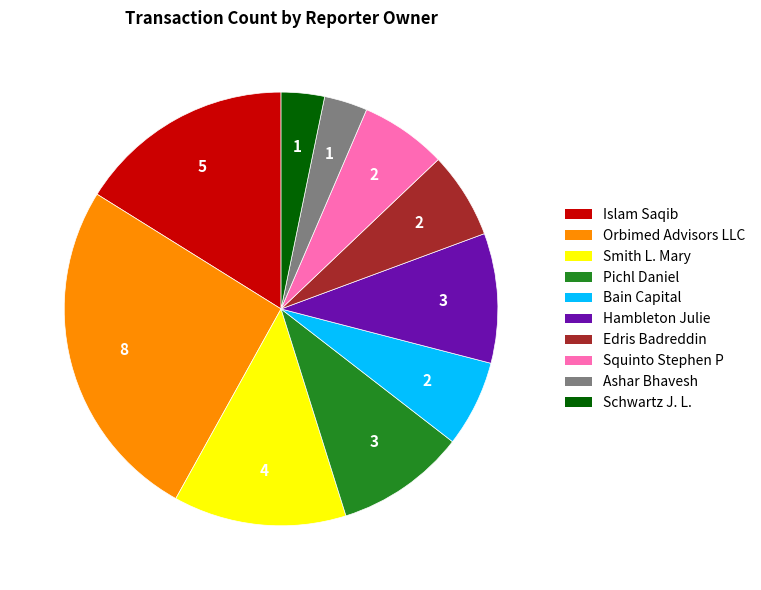

What is the ratio of the value at Squinto Stephen P to the value at Ashar Bhavesh?

2.0